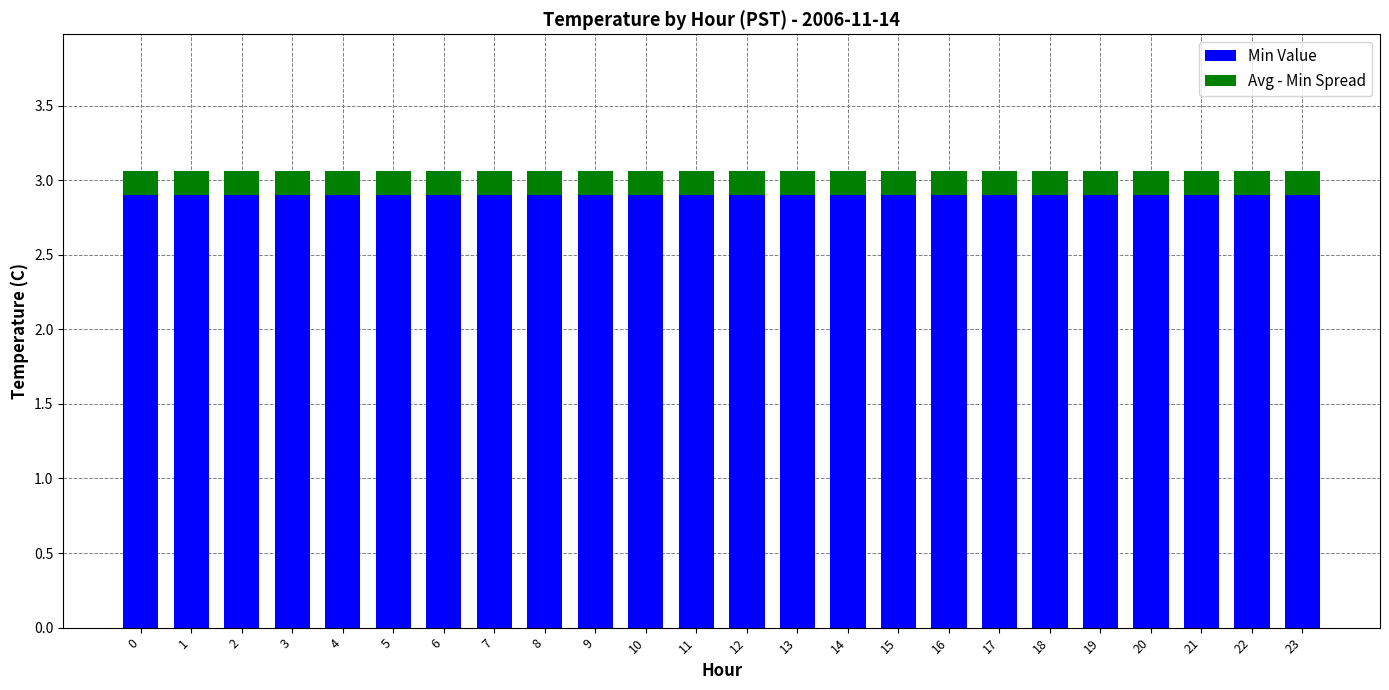

What is the total value across all series at 14?

3.1